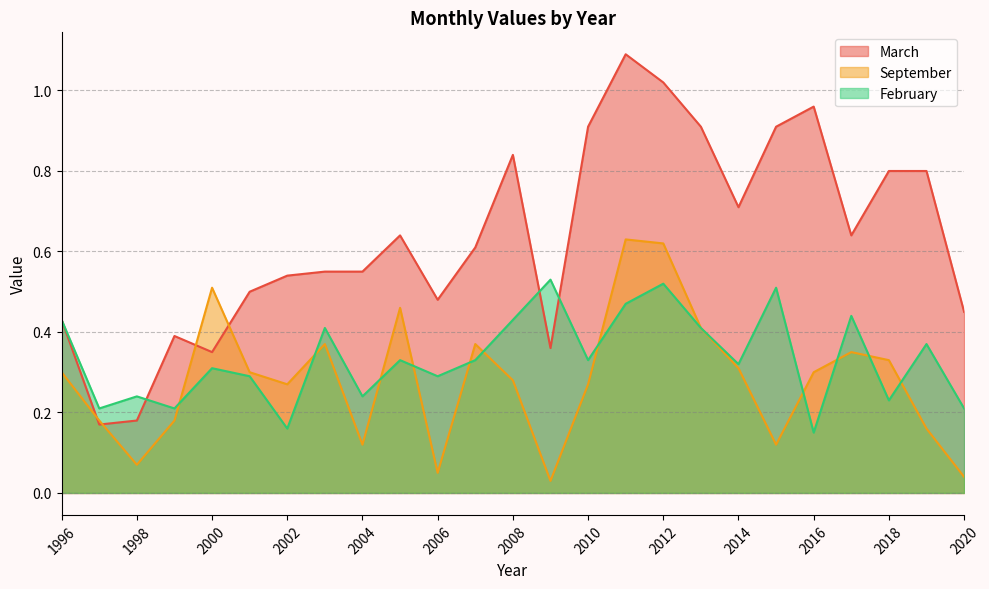

At which label does February reach its peak?

2009